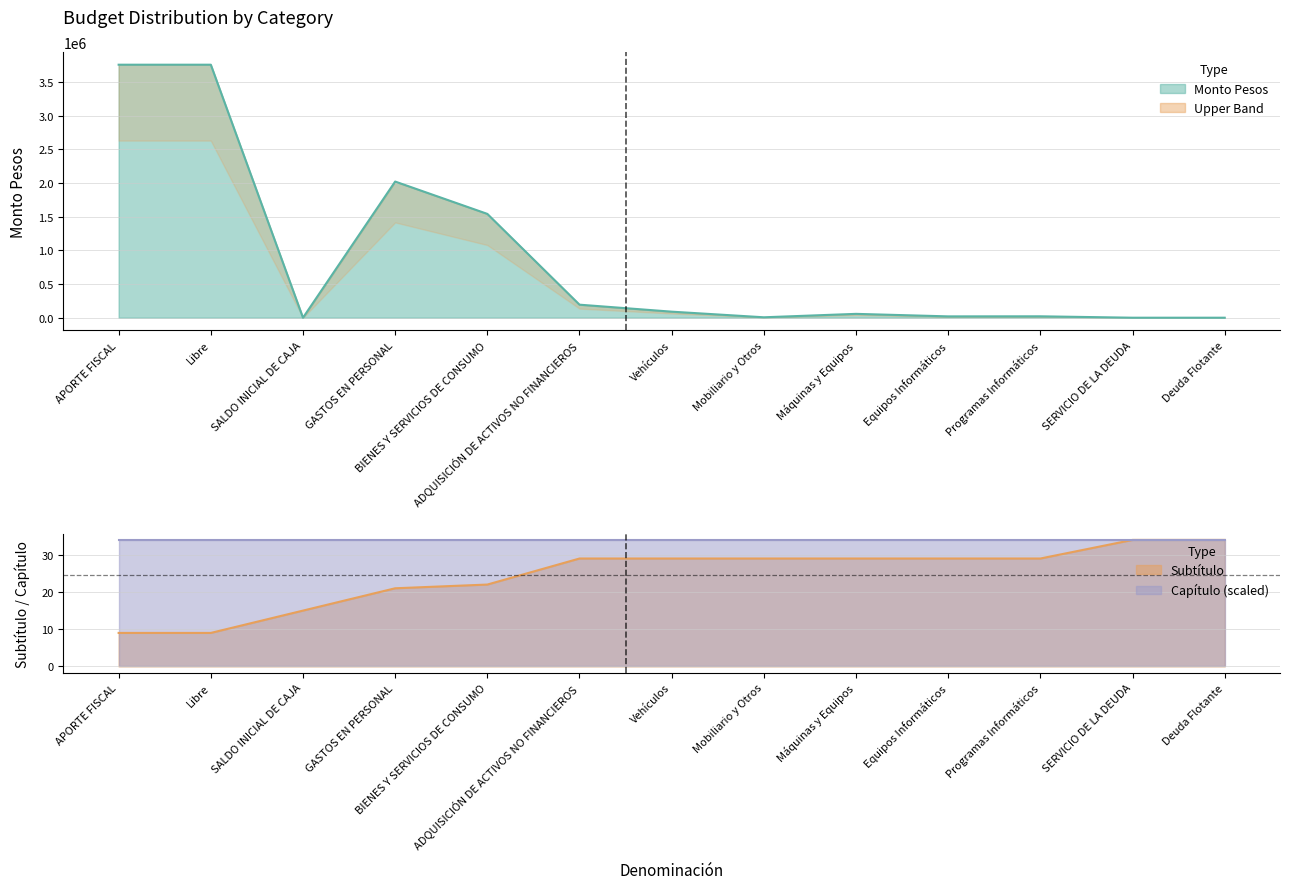

True or false: Subtítulo has more than 0 points higher than both neighbors.

False